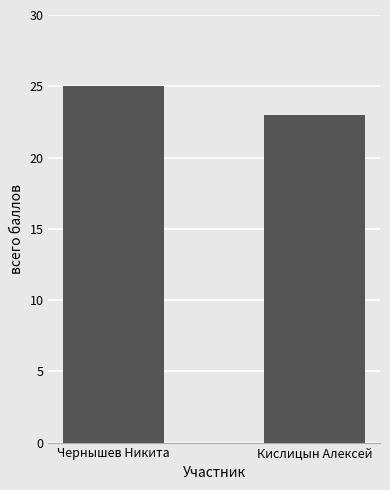

What position from the left is Чернышев Никита?

1